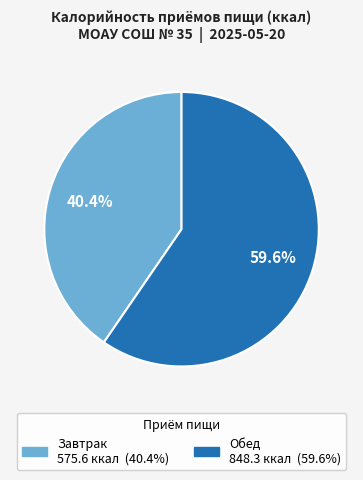

Is the sum of Завтрак and Обед greater than half?

Yes